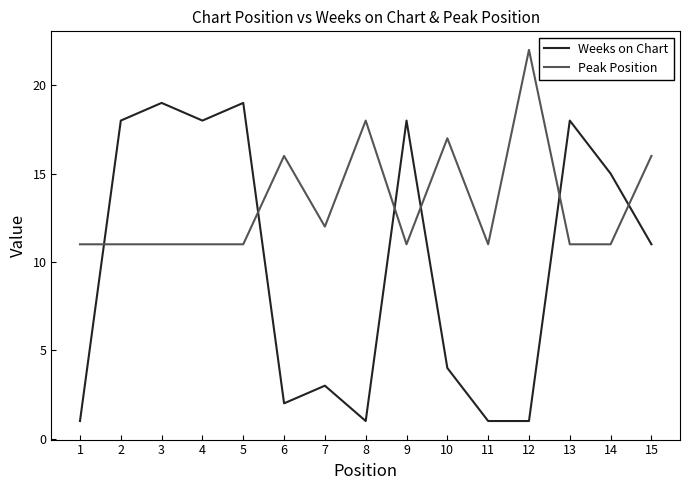

What is the minimum value shown in the chart?

1